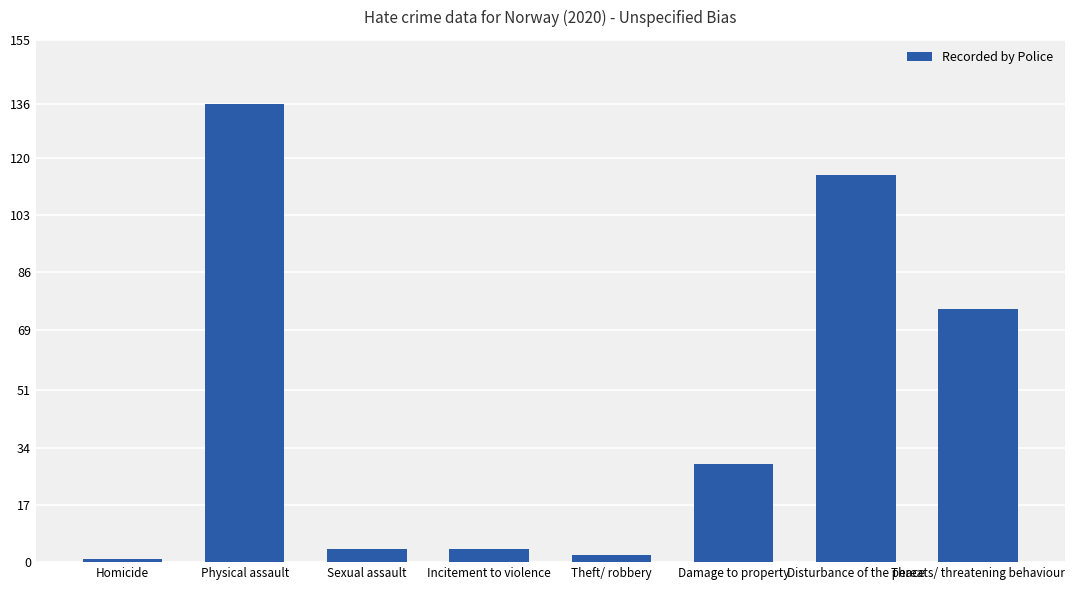

What is the change in value from Theft/ robbery to Damage to property?

+27